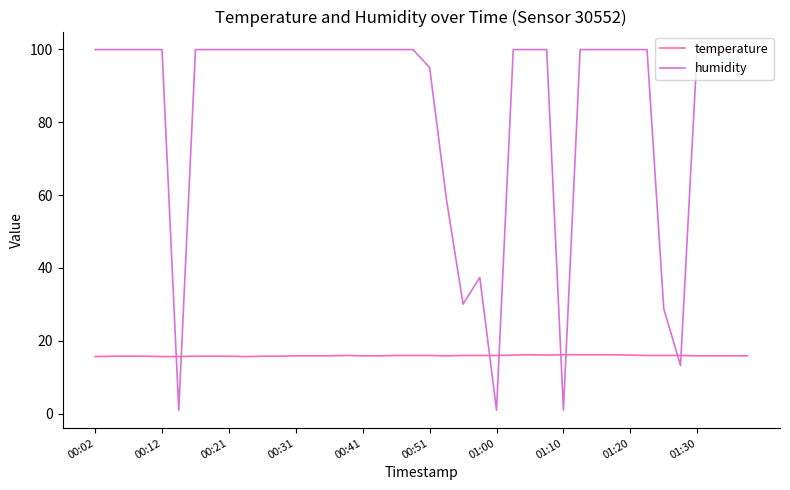

Rank the series by their average value, from highest to lowest.

humidity, temperature